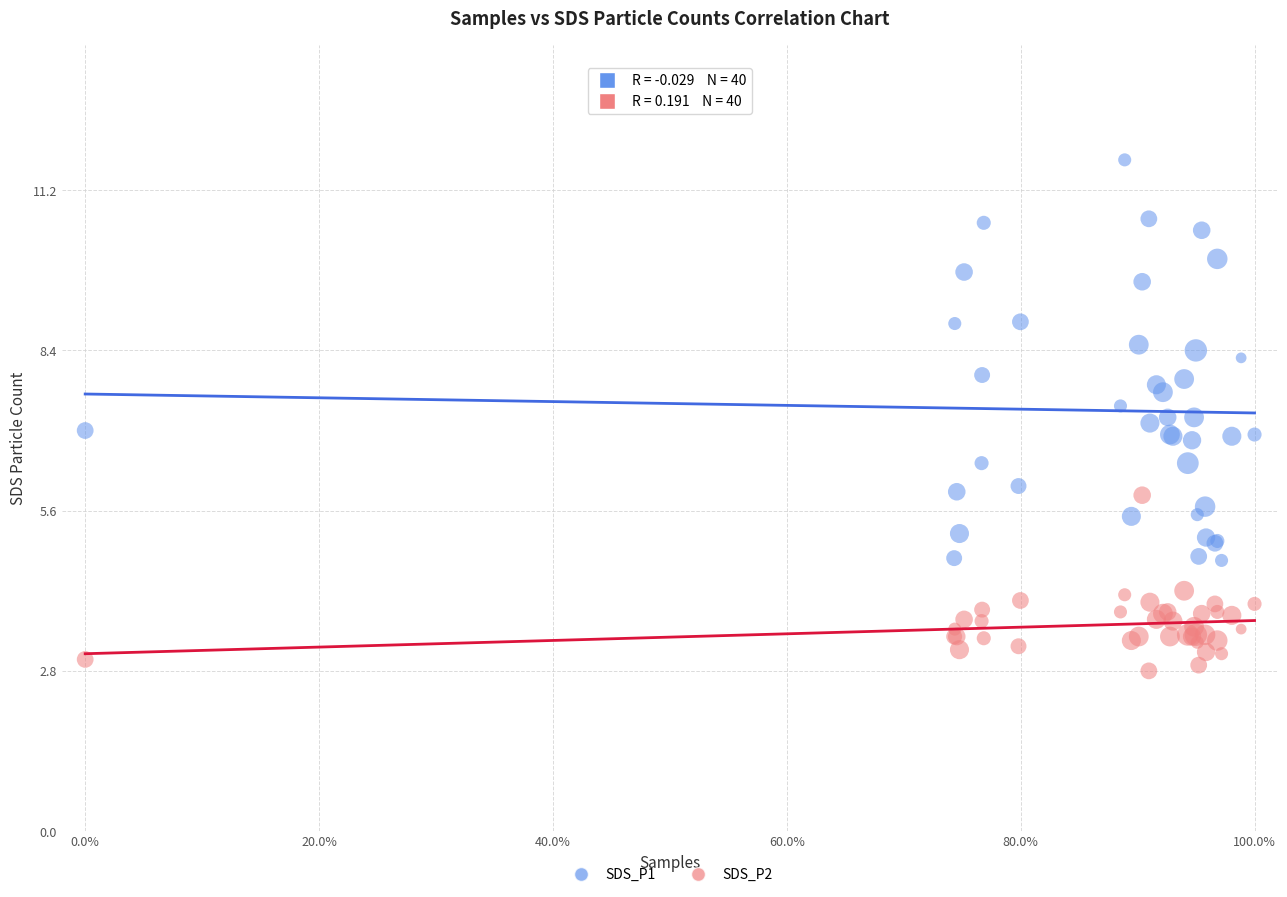

Which series reaches the maximum Y coordinate?

SDS_P1